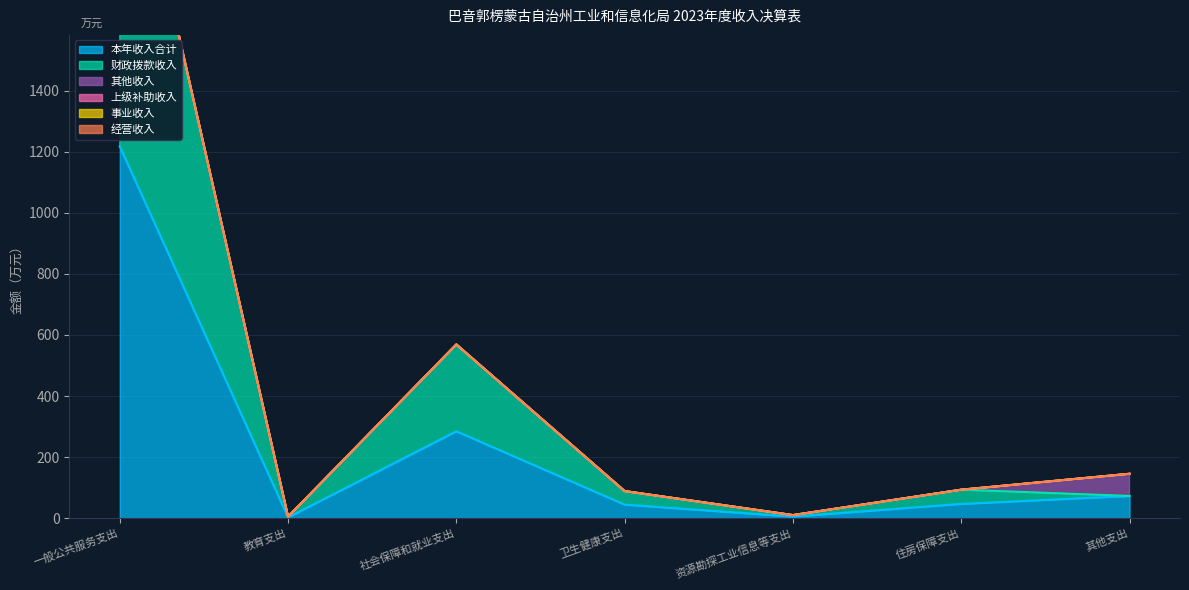

What is the maximum value for 其他收入?

72.7